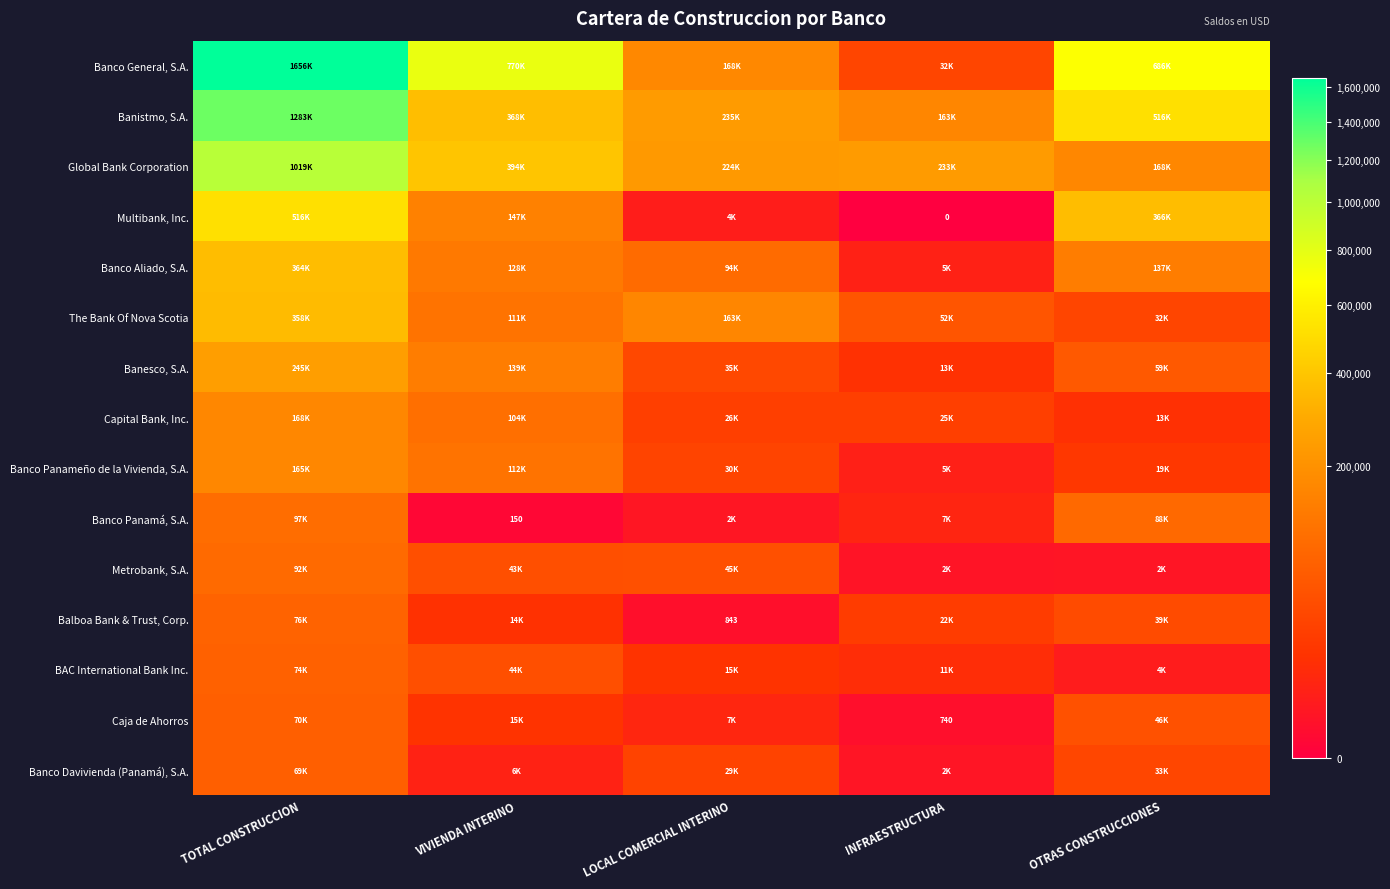

The Metrobank, S.A. series shows 43171.0 at VIVIENDA INTERINO. True or false?

True